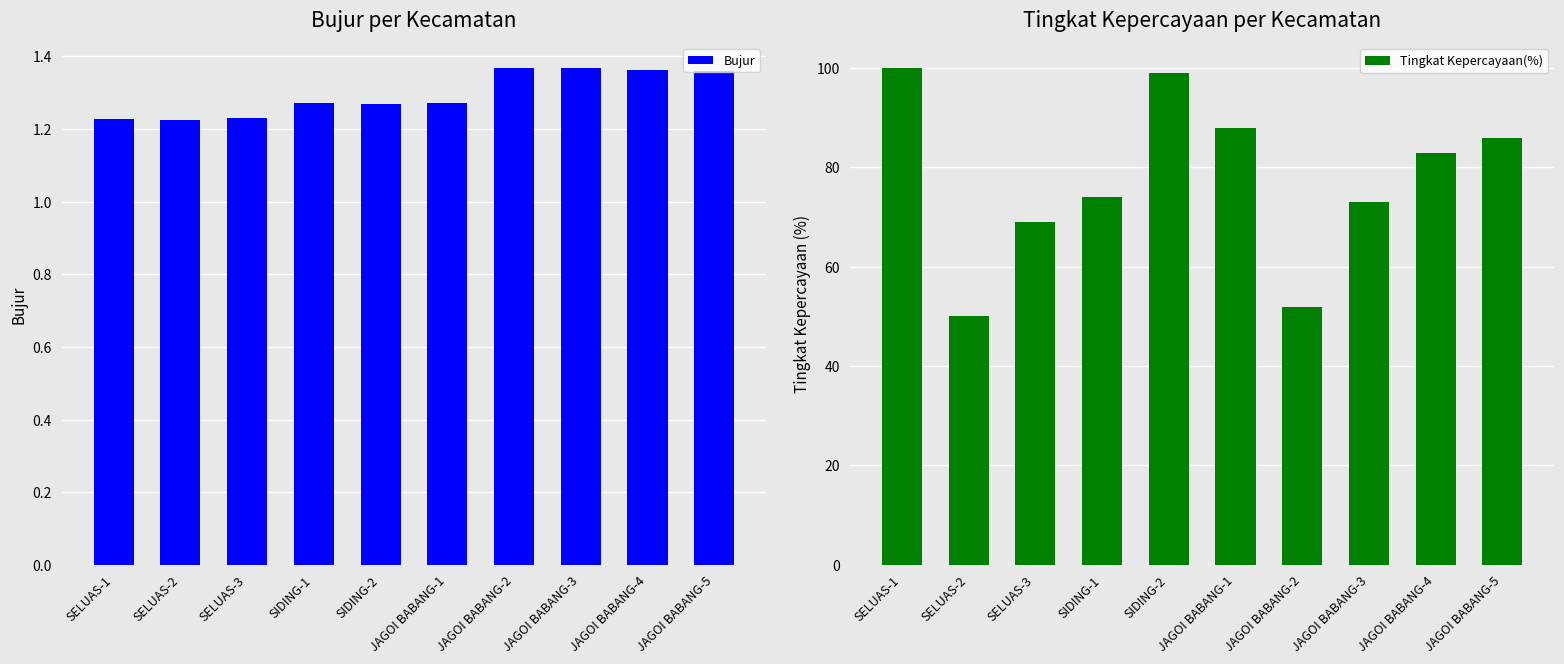

What is the sum of the Tingkat Kepercayaan(%) values at JAGOI BABANG-1 and JAGOI BABANG-5?

174